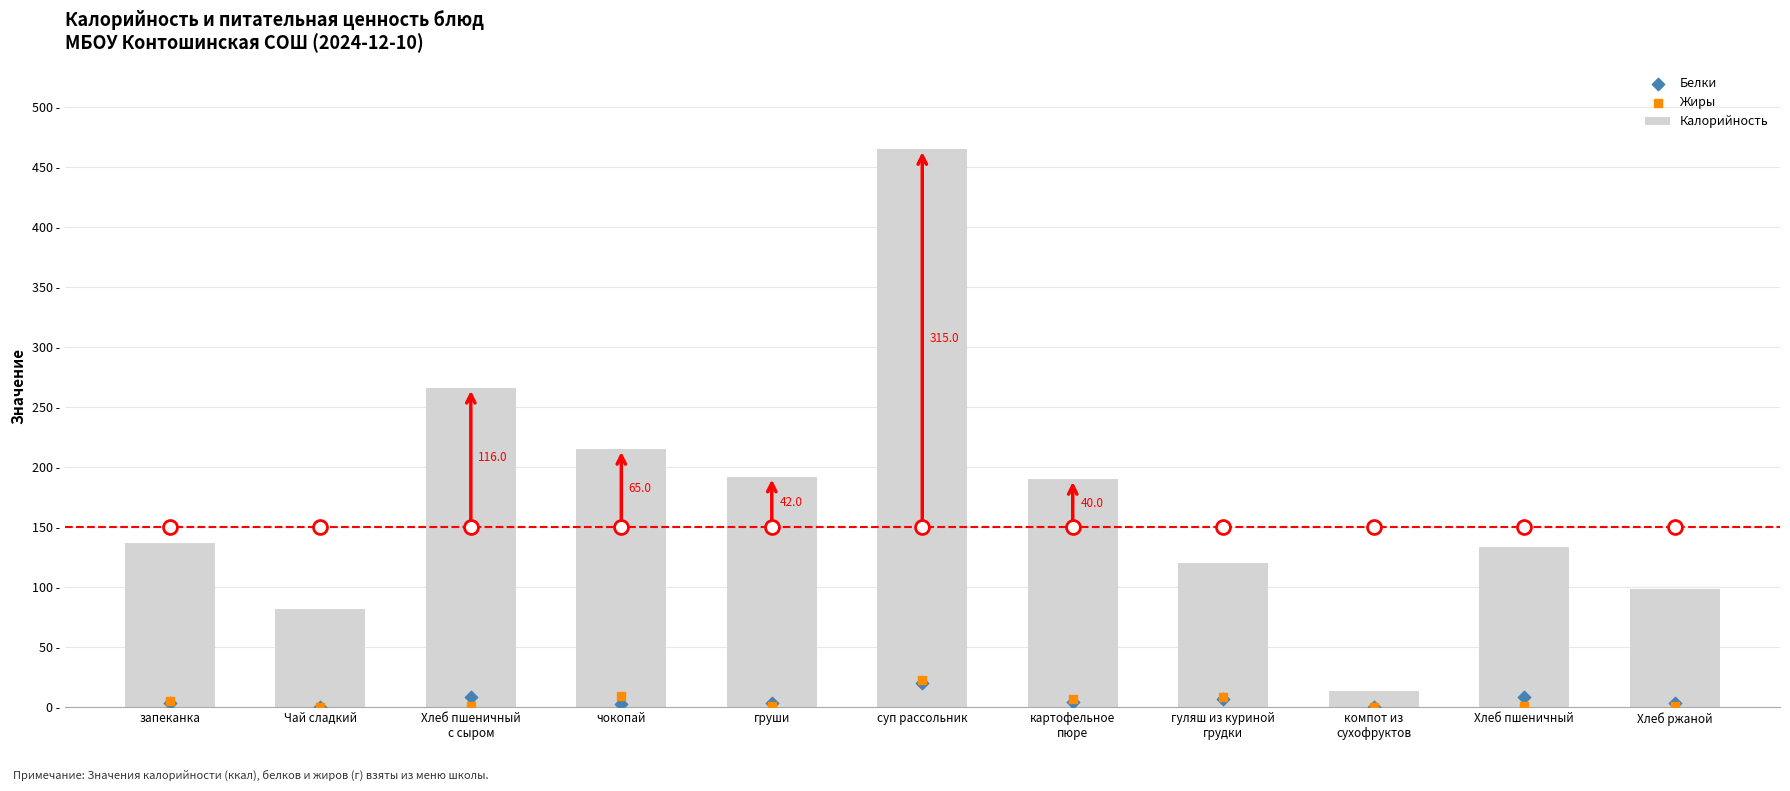

Which series contains the lowest Y value?

Белки